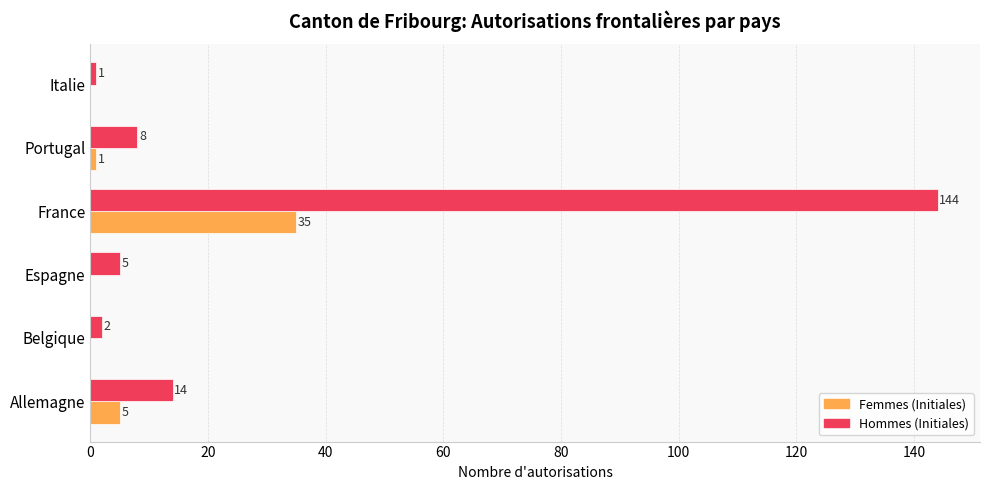

Read the Hommes (Initiales) value at Espagne.

5